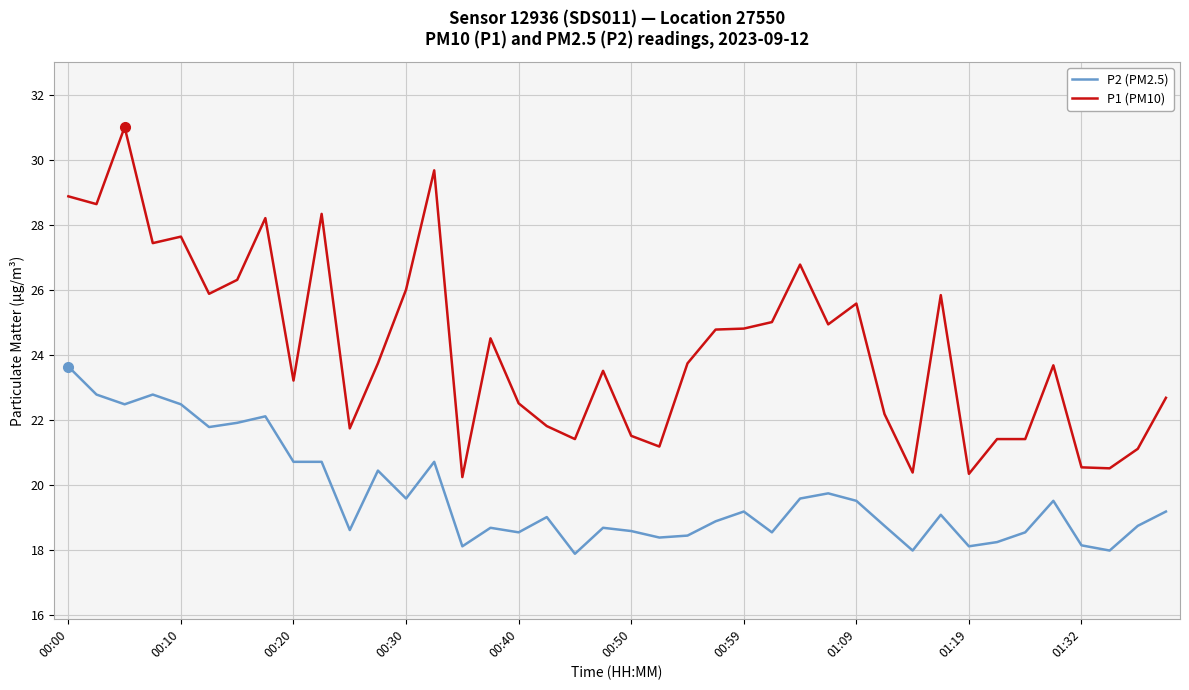

True or false: P1 (PM10) and P2 (PM2.5) intersect in this chart.

False